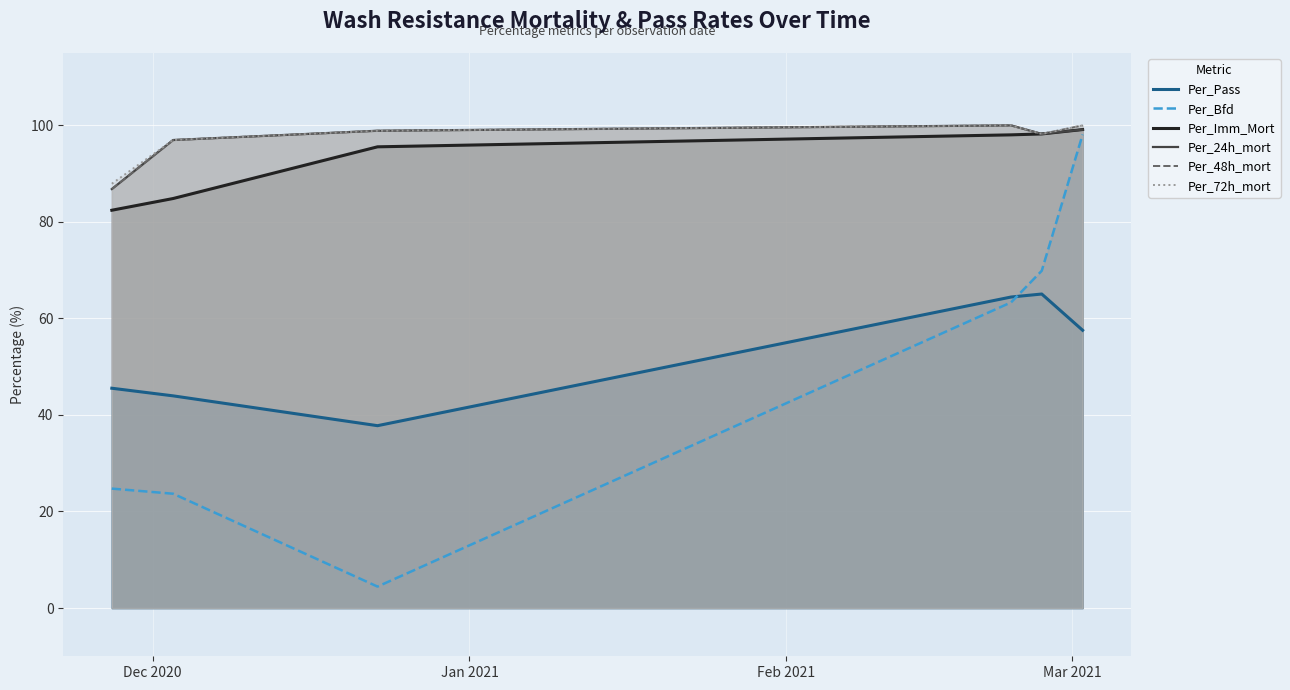

What is the maximum value shown in the chart?

100.0